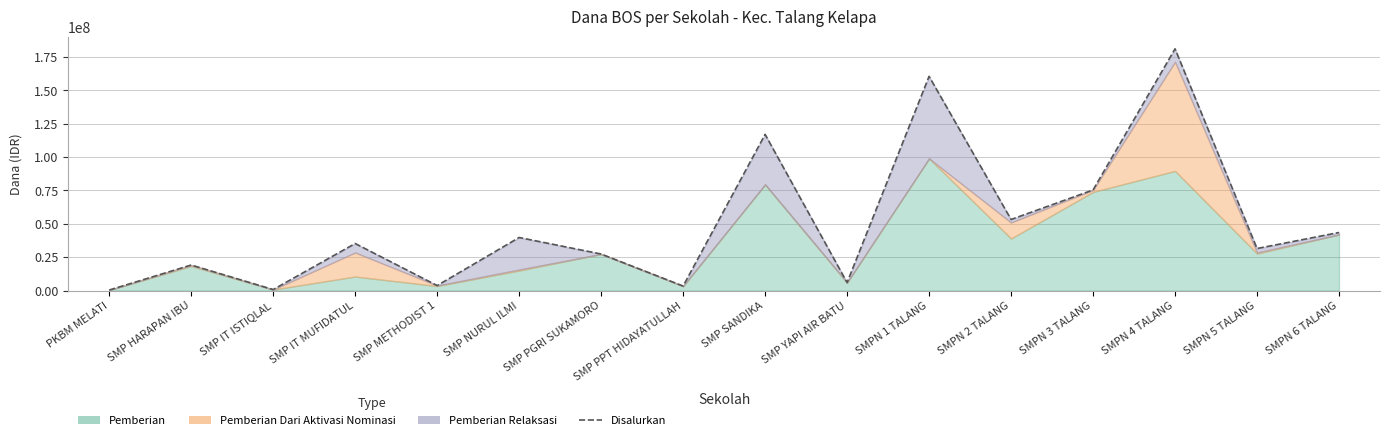

The chart shows a value of 39050466 at SMP PGRI SUKAMORO. True or false?

False